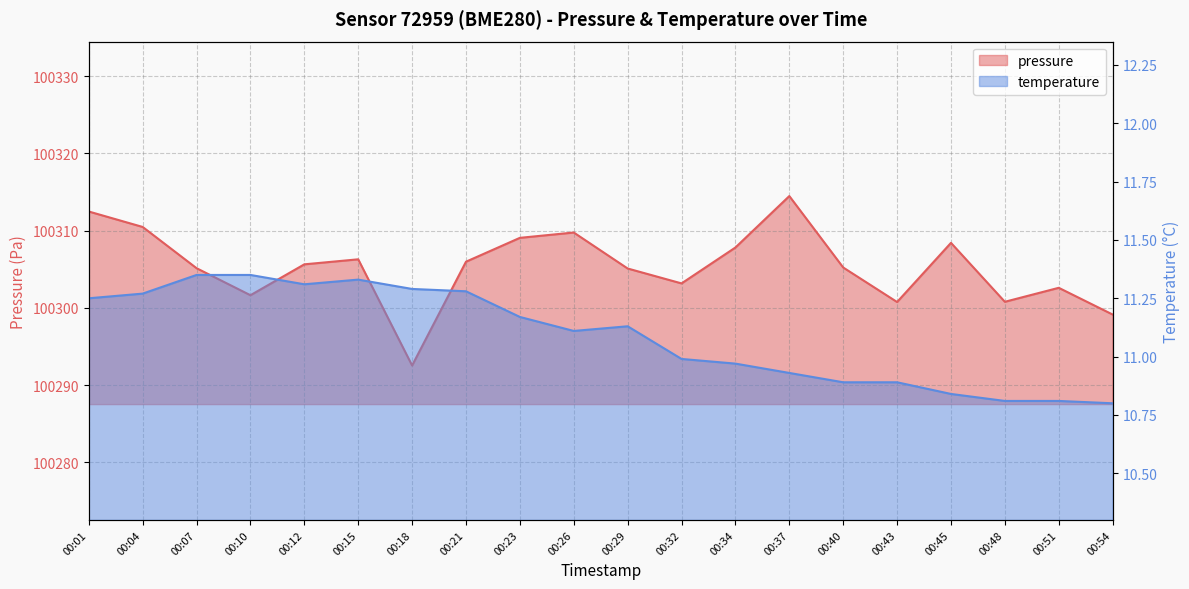

Does the chart have visible grid lines?

Yes